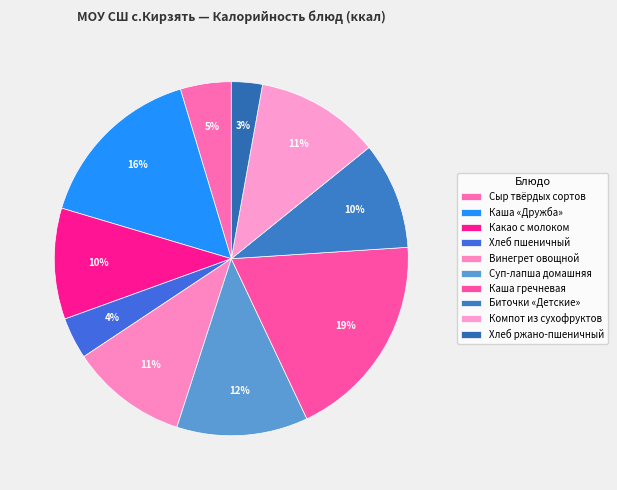

What percentage do Сыр твёрдых сортов and Компот из сухофруктов together represent?

16.0%